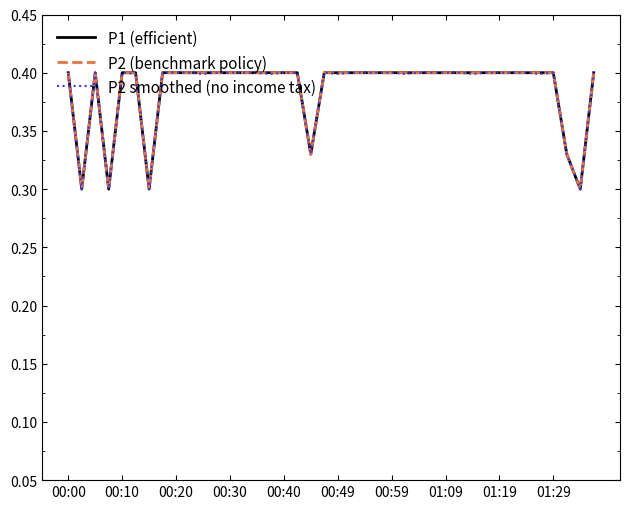

In P2 (benchmark policy), how many points are higher than both neighbors (excluding endpoints)?

1